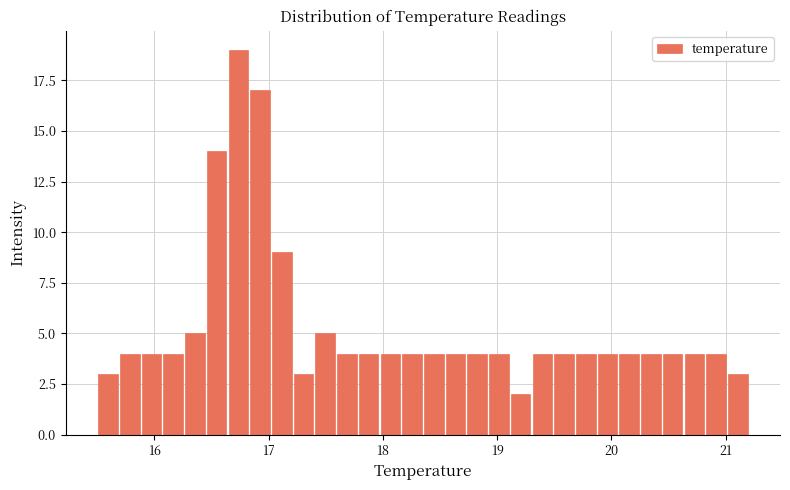

Around what value on the x-axis is the tallest bar? Give the approximate position of its centre, as read against the axis.

16.7